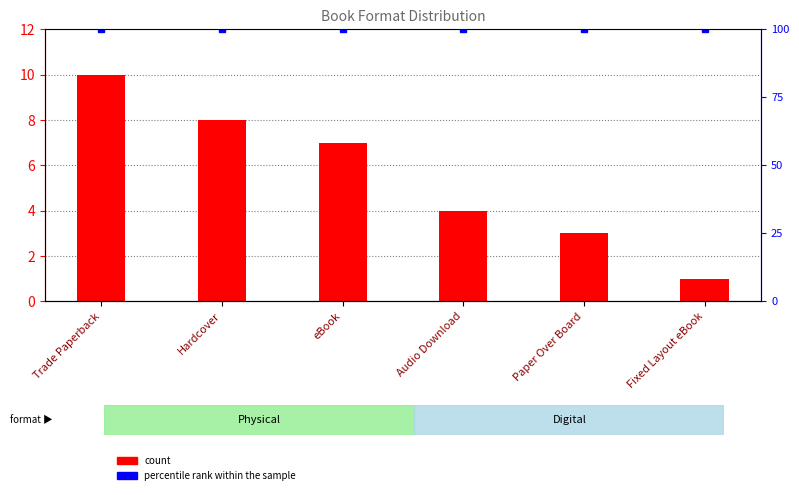

What is the value of the percentile rank within the sample bar at the 6th from the left?

100